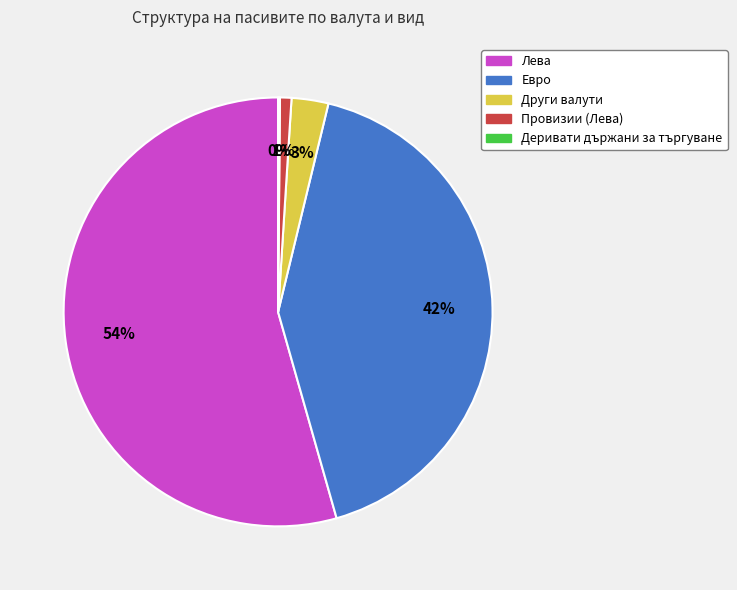

What is the largest slice in the pie chart?

Лева